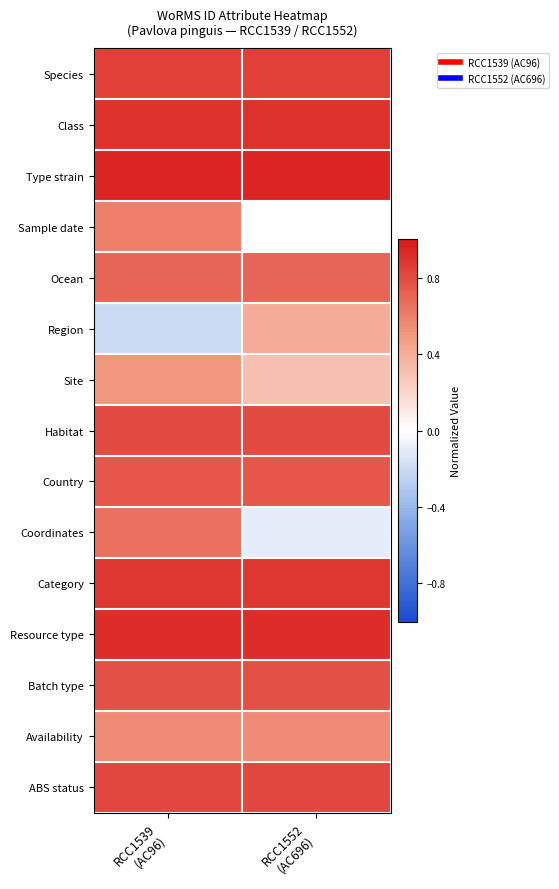

Count the number of data series in this chart.

15